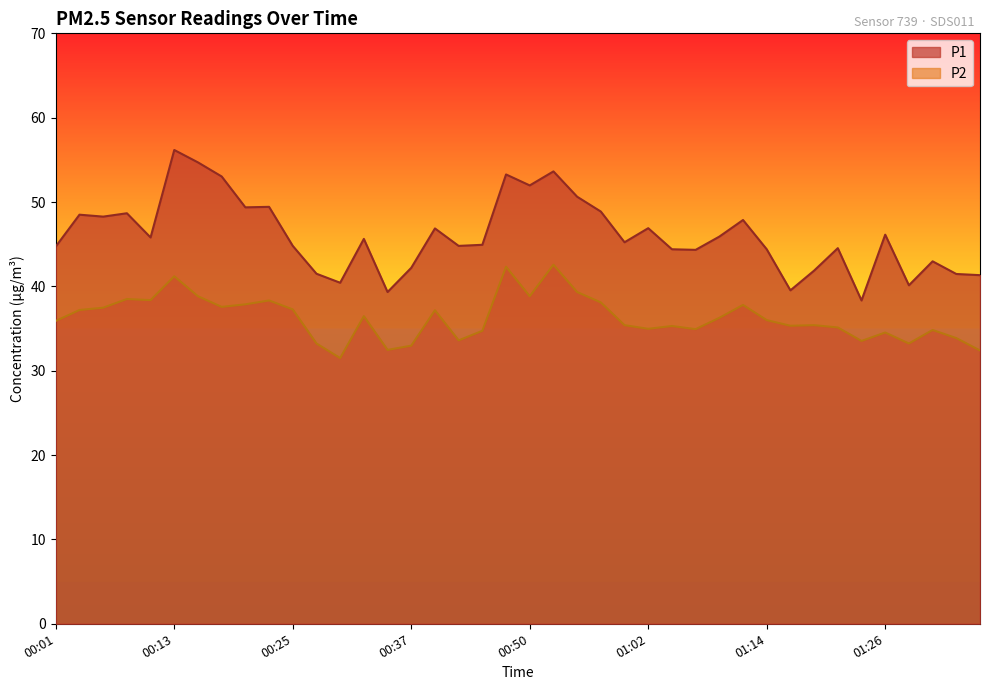

Where is P2 nearest to the value 37?

00:40